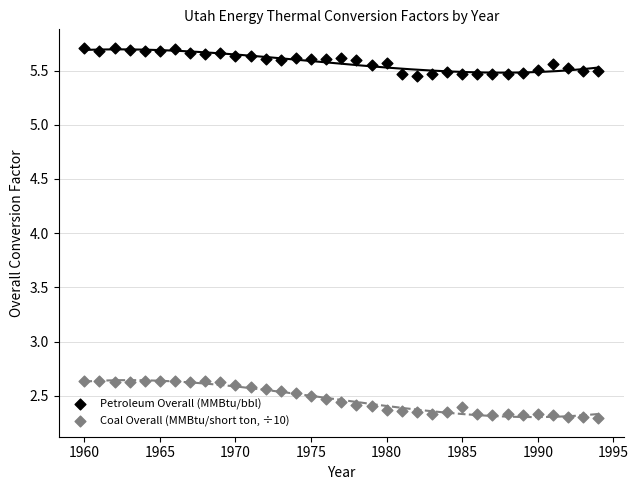

Across all data points, what is the range of X values (max minus min)?

34.0